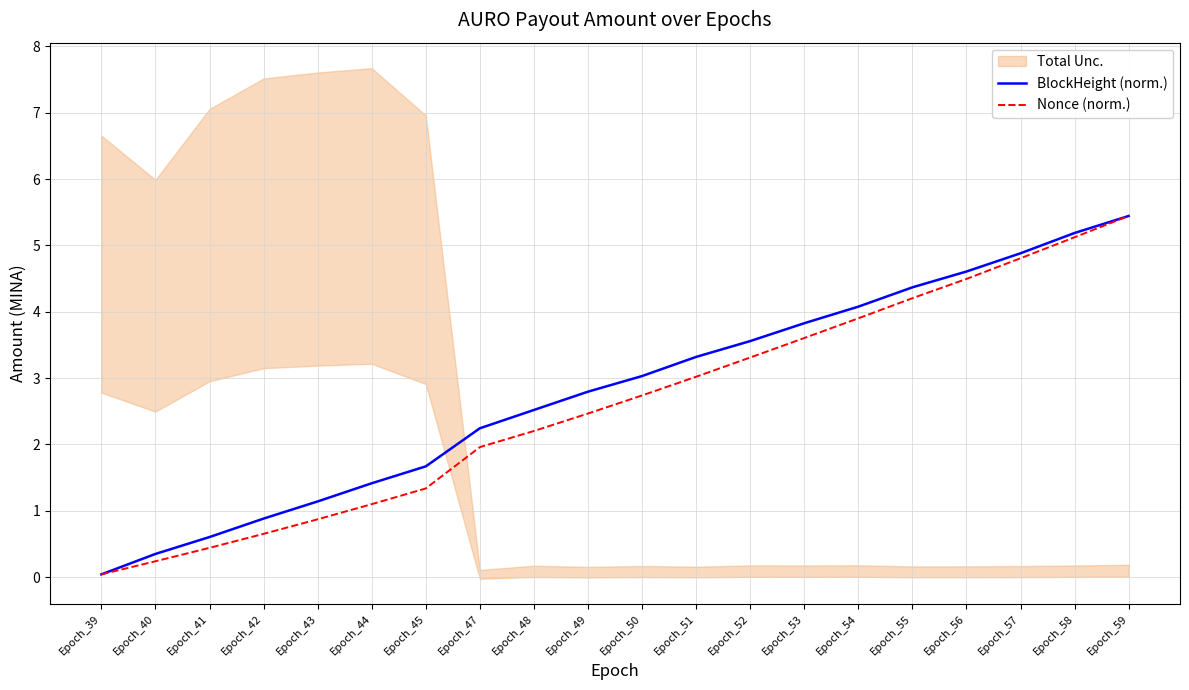

Which series has the widest spread of values?

BlockHeight (norm.)